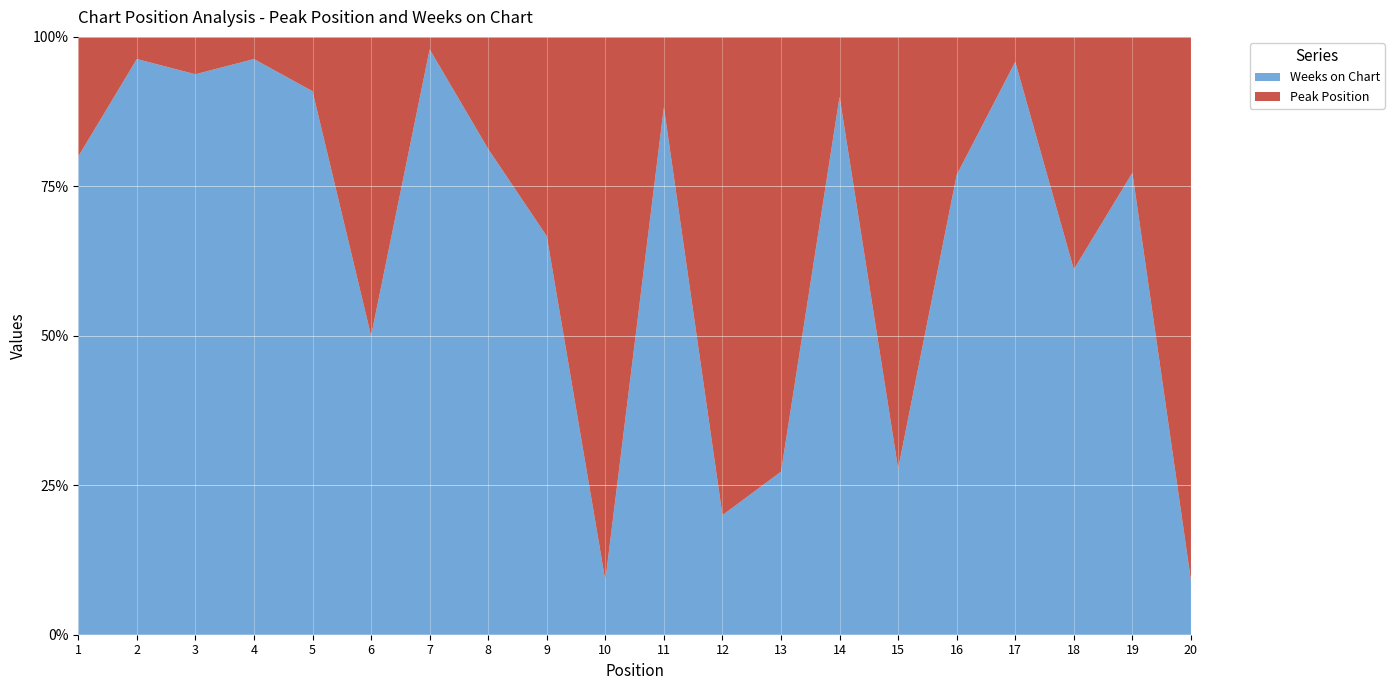

Reading left to right, extract all data points from this chart.

Peak Position: 1	1	1	1	1	5	1	6	1	10	4	12	8	5	13	3	2	7	5	20
Weeks on Chart: 4	26	15	26	10	5	47	26	2	1	30	3	3	45	5	10	46	11	17	2